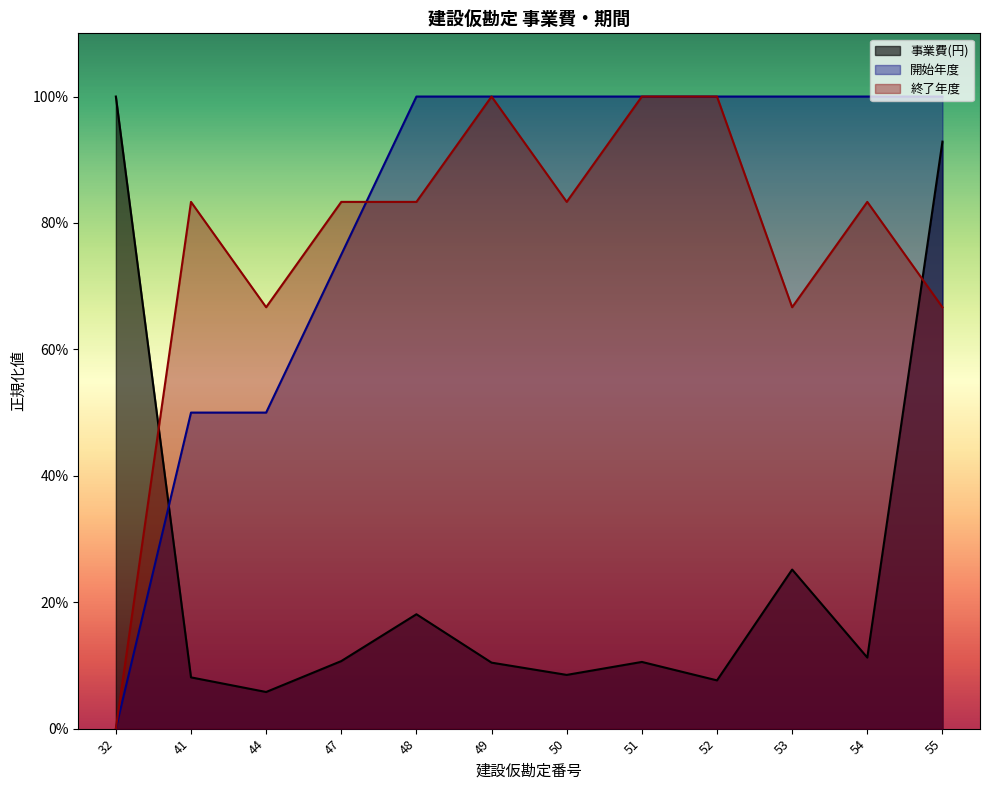

True or false: 終了年度 and 開始年度 intersect in this chart.

True